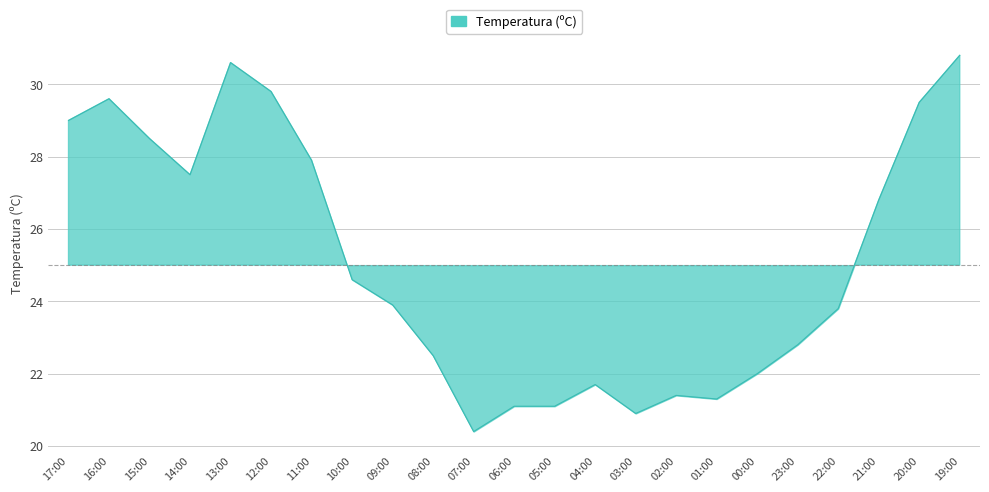

Rank the categories by value from lowest to highest.

07:00, 03:00, 06:00, 05:00, 01:00, 02:00, 04:00, 00:00, 08:00, 23:00, 22:00, 09:00, 10:00, 21:00, 14:00, 11:00, 15:00, 17:00, 20:00, 16:00, 12:00, 13:00, 19:00